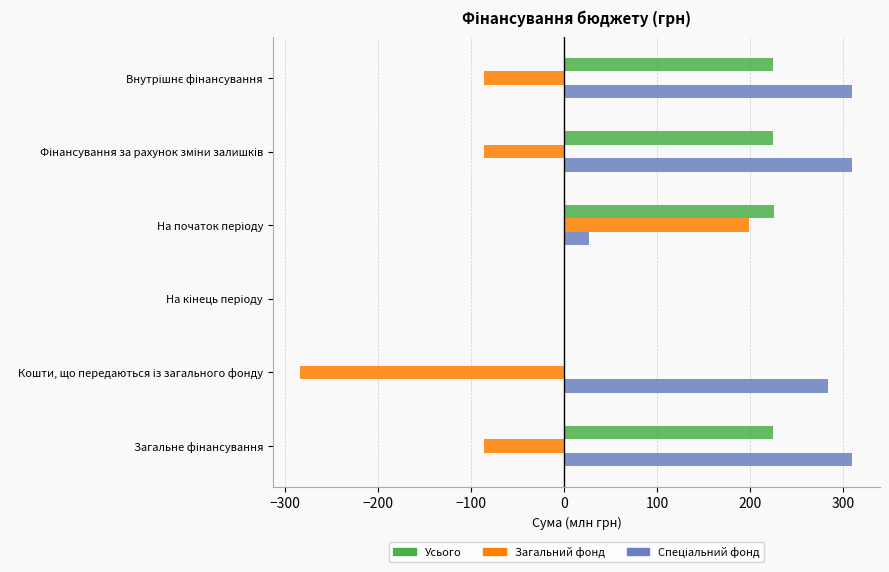

What is the greatest value displayed?

310.0